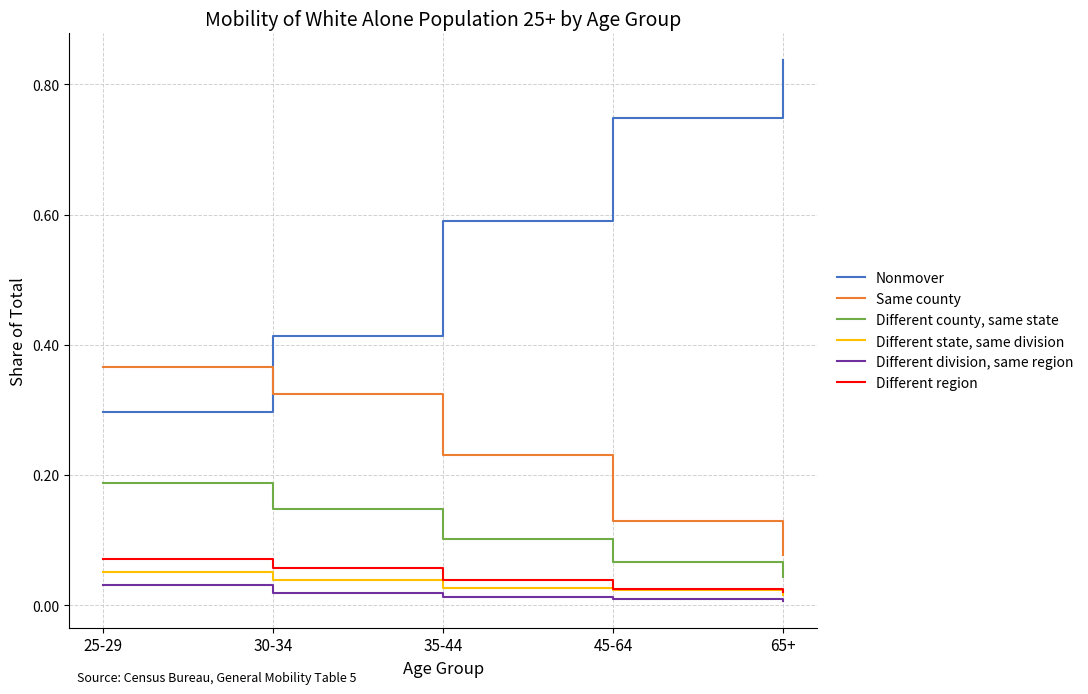

Between 30-34 and 35-44, which series saw the biggest shift?

Nonmover